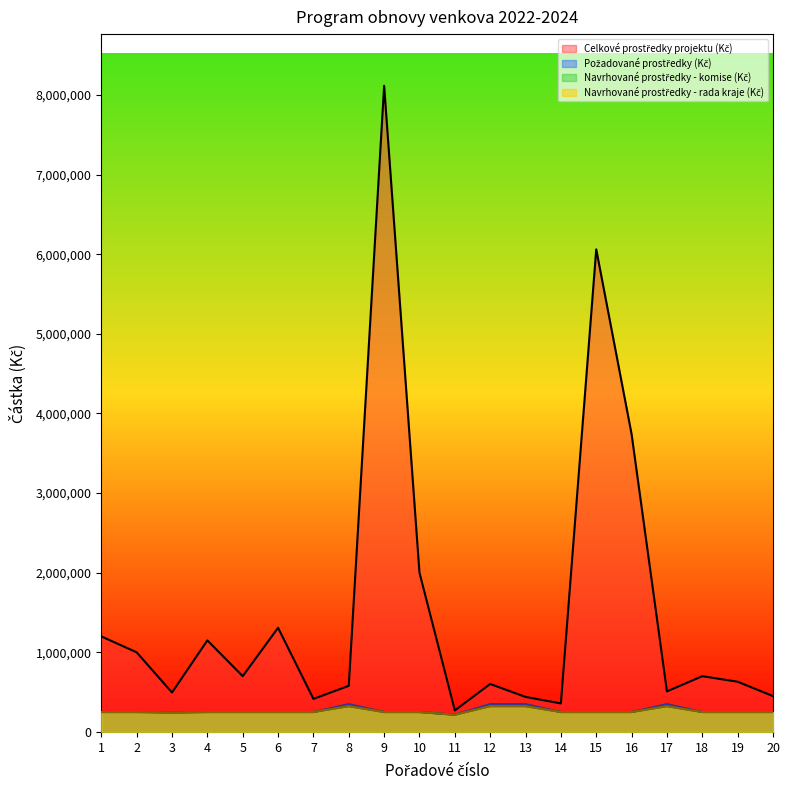

Is it true that Požadované prostředky (Kč) equals 375170.0 at 3?

False